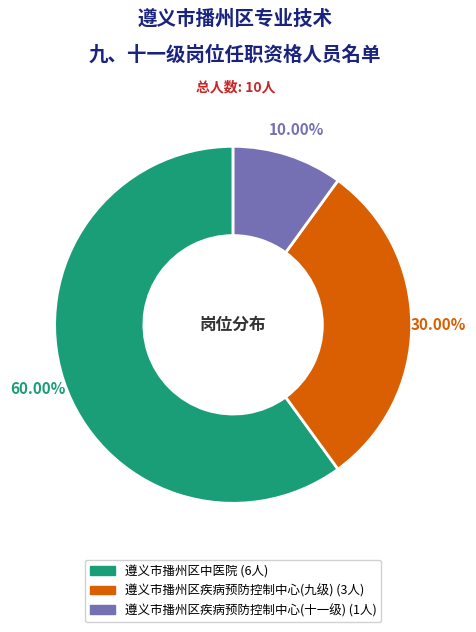

To the nearest percent, what percentage of the pie is 遵义市播州区疾病预防控制中心(九级)?

30%